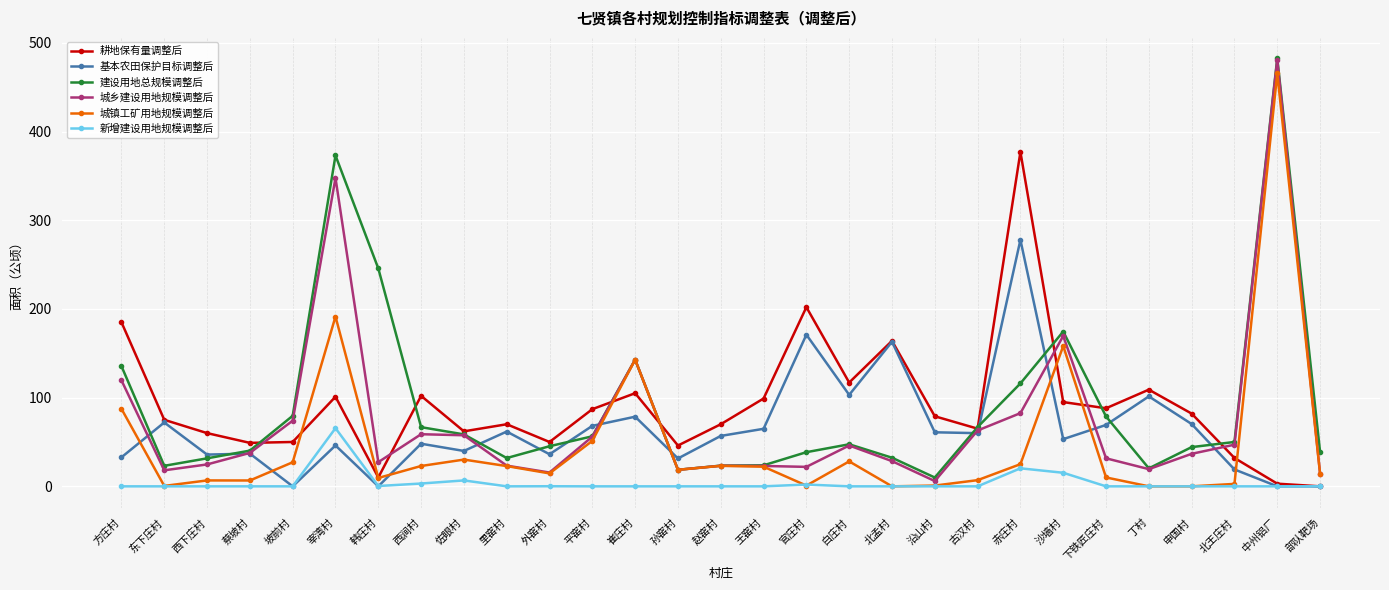

What is the value of the 城乡建设用地规模调整后 point at the 19th from the left?

28.4